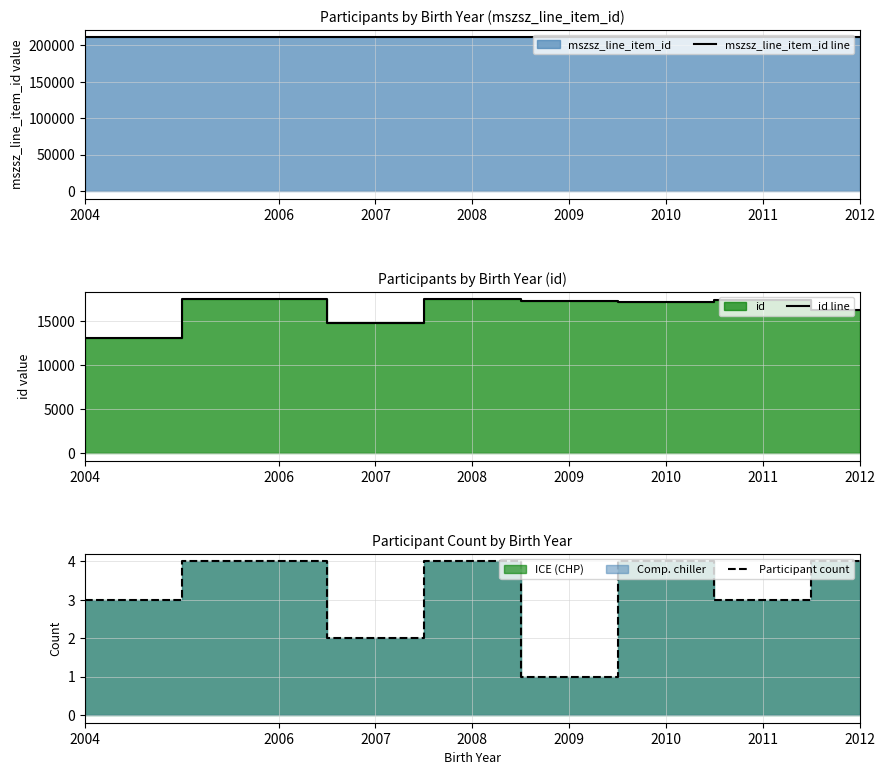

What is the total value across all series at 2008?

228218